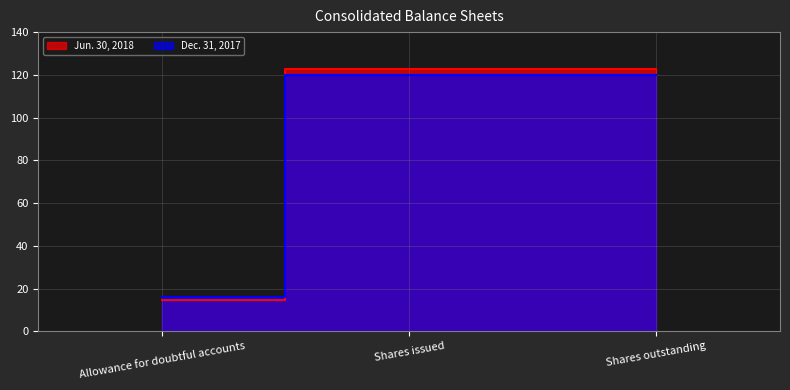

What is the sum of the Jun. 30, 2018 values at Shares issued and Allowance for doubtful accounts?

137.1